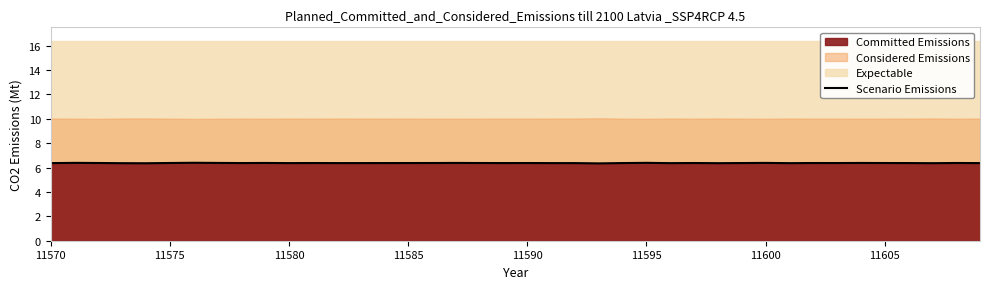

What is the highest value of the Scenario Emissions series?

6.4